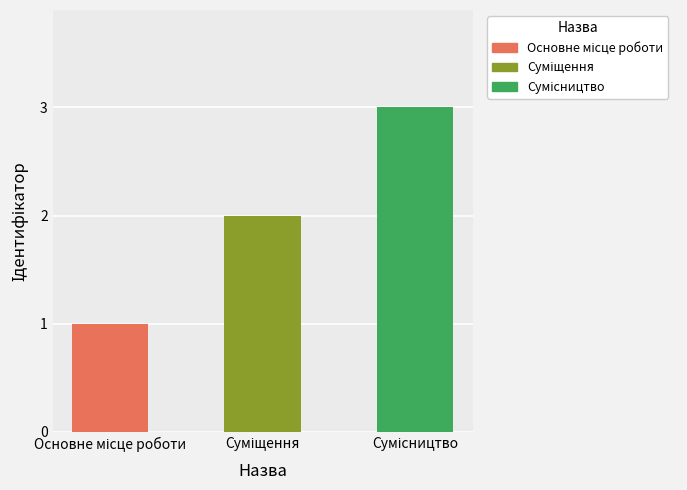

What is the maximum value shown in the chart?

3